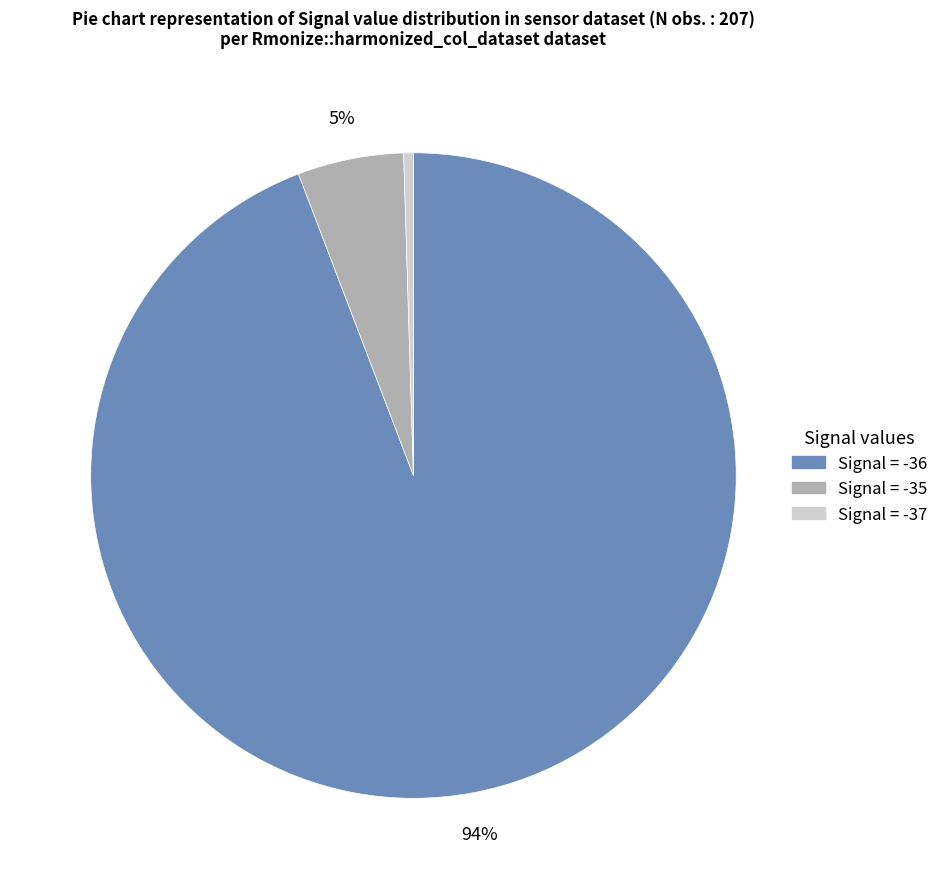

Is there any slice that represents more than half of the pie?

Yes